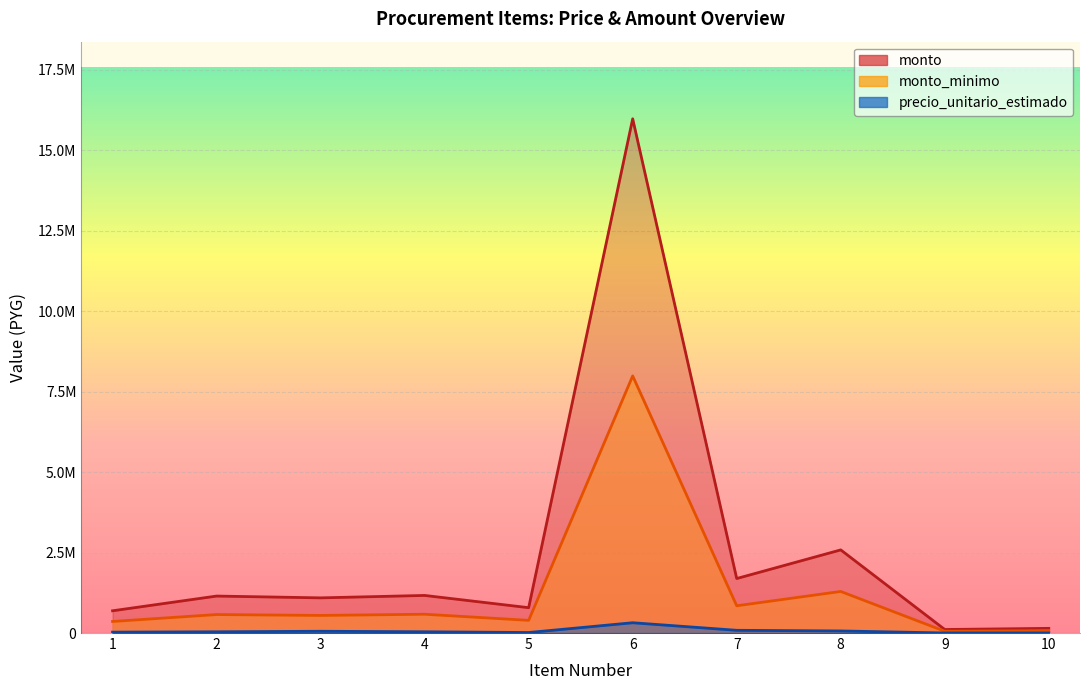

At how many categories does at least one series exceed 5598271?

1